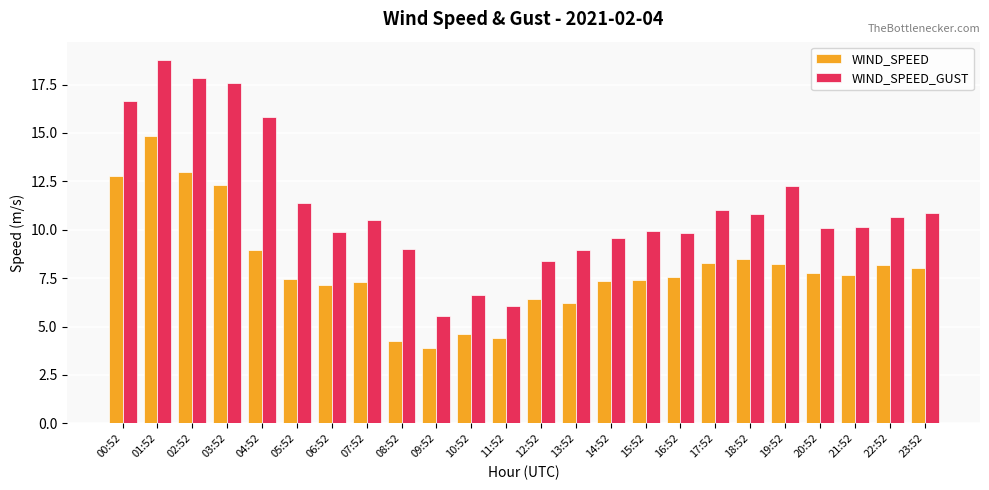

Read the WIND_SPEED value at 20:52.

7.8